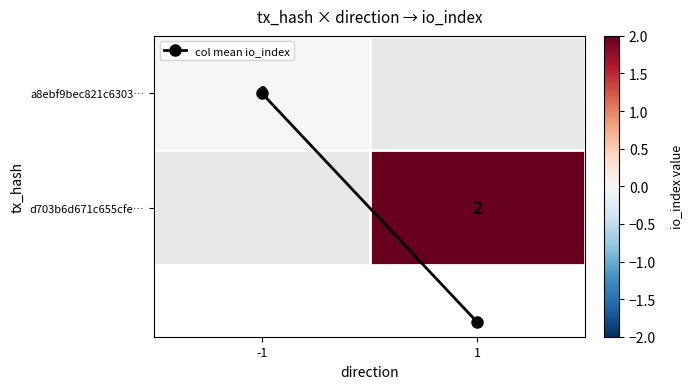

At how many categories does at least one series exceed 0?

1